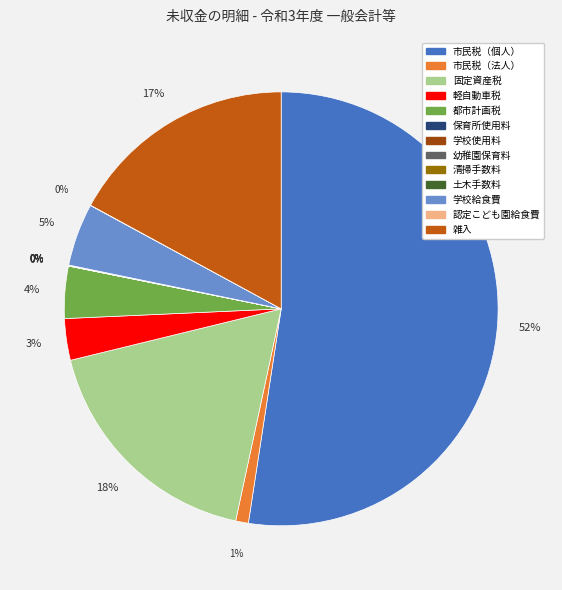

Approximately how many times larger is the value at 都市計画税 compared to 学校給食費?

0.8